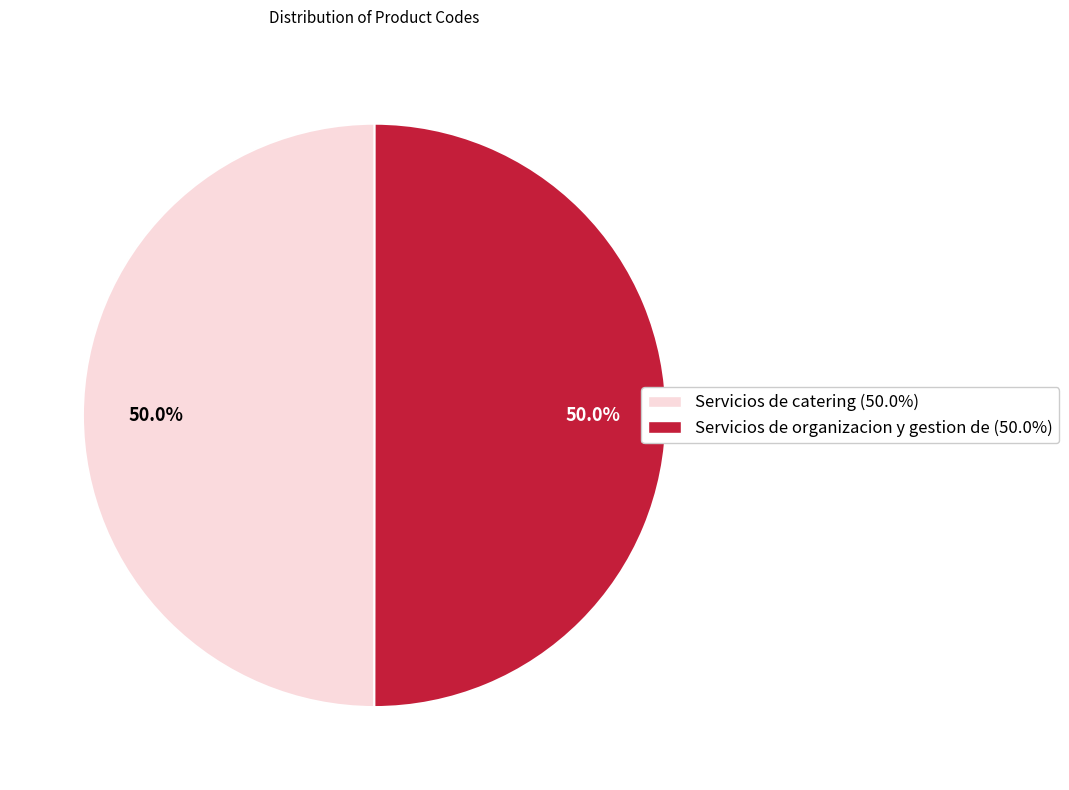

How many slices are in this pie chart?

2